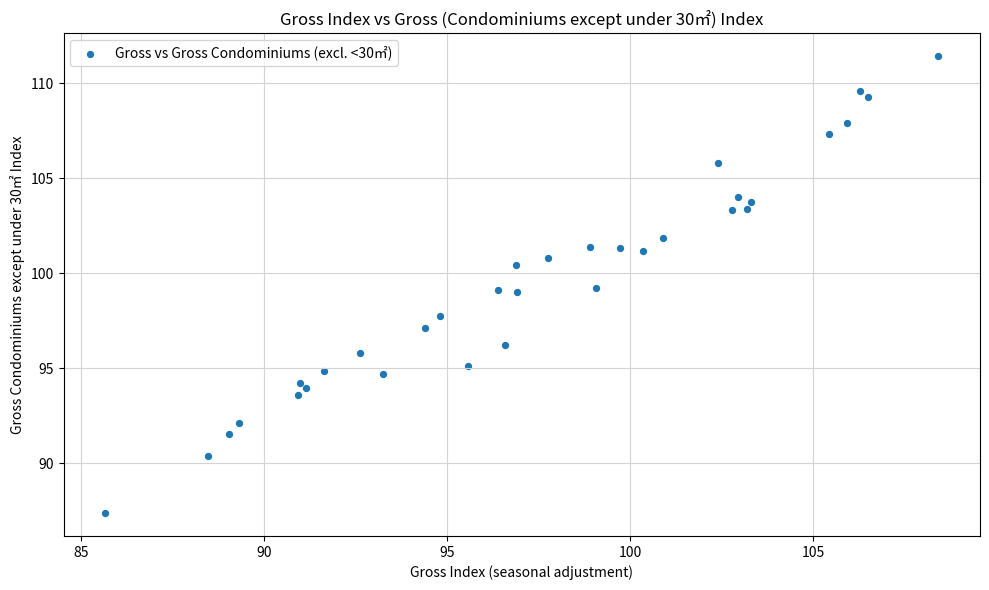

What is the range of Y values (max minus min)?

24.1